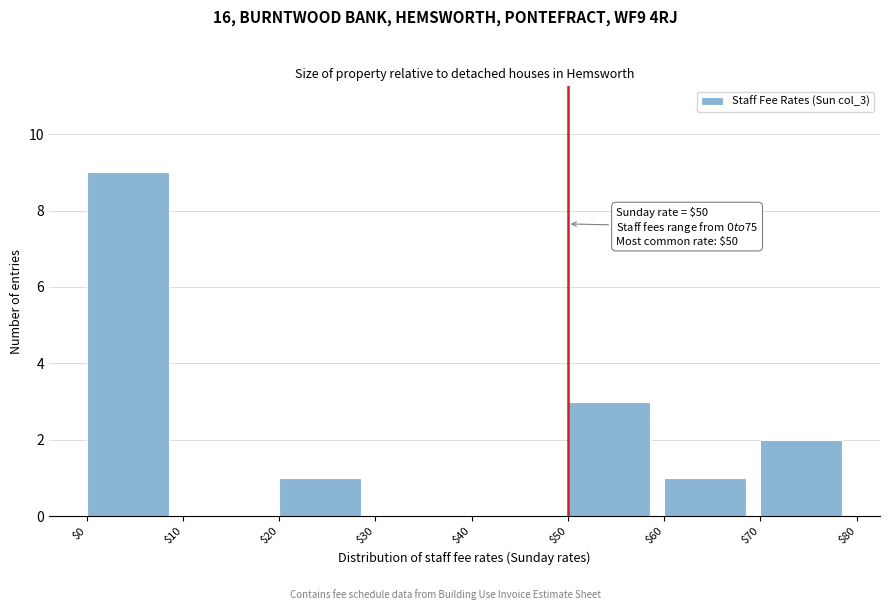

Which range on the x-axis has the tallest bar?

$0 to $10